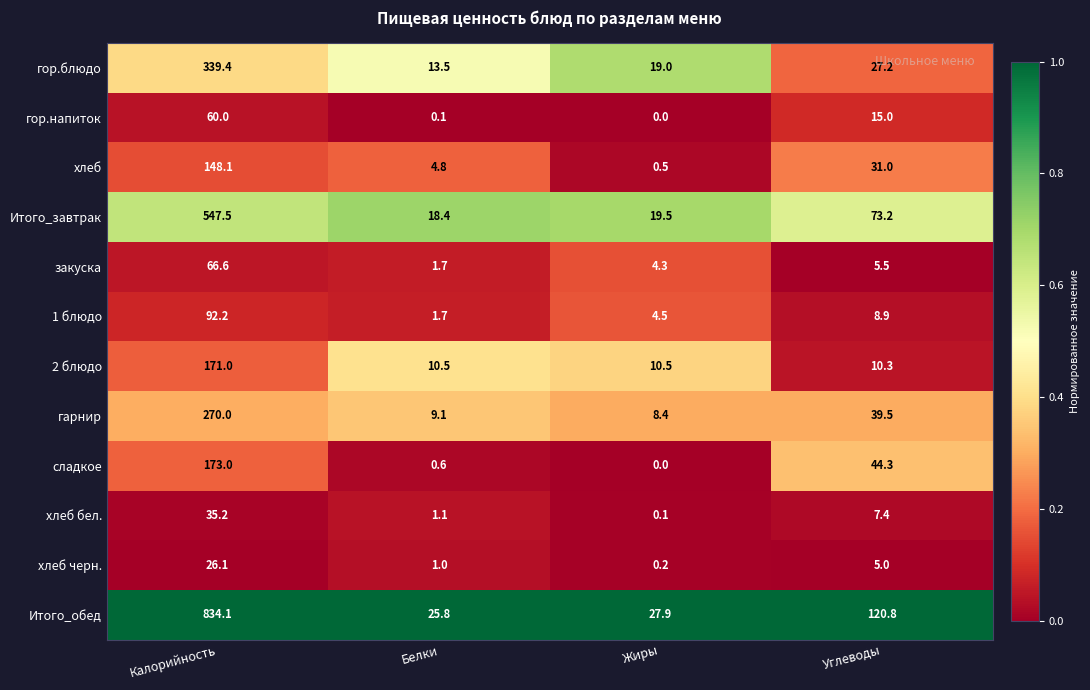

Which series has the largest total across all categories?

Итого_обед